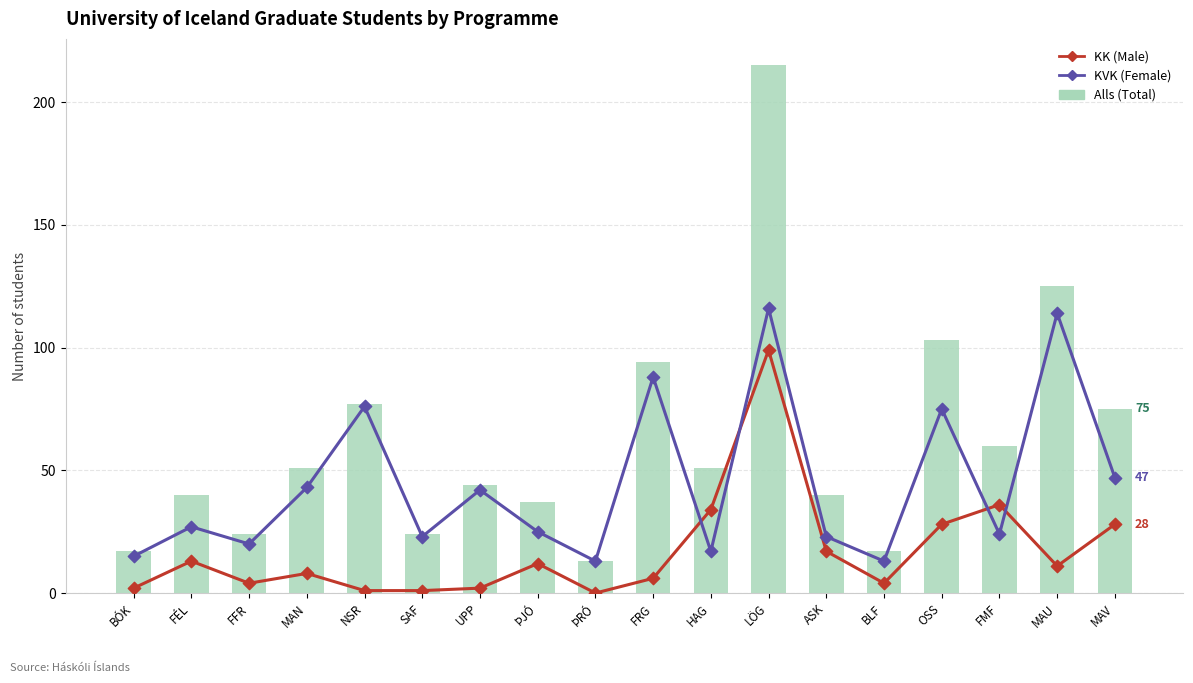

Which series reaches the maximum Y coordinate?

Alls (Total)